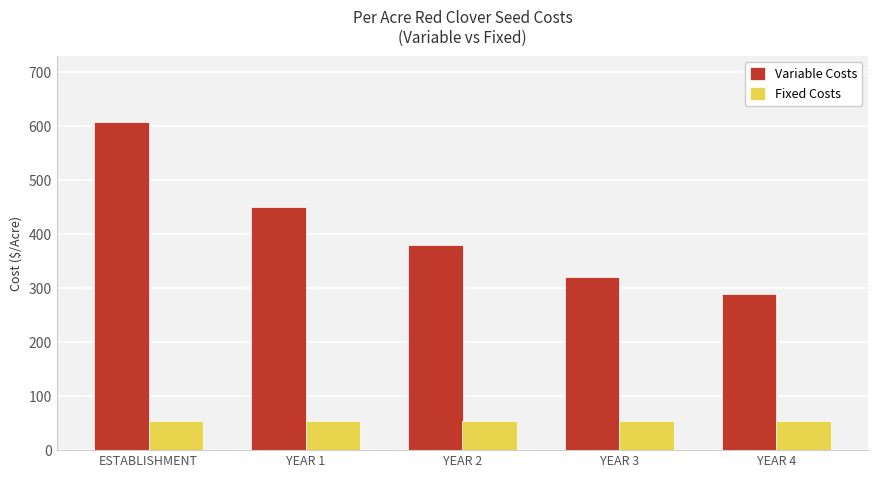

Rank the series at ESTABLISHMENT from lowest to highest value.

Fixed Costs, Variable Costs